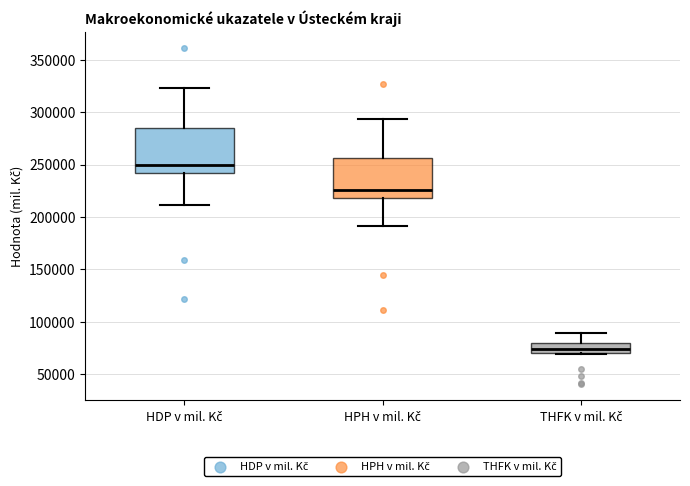

Where is the lower edge of the box for THFK v mil. Kč on the y-axis? The values are not printed on the chart, so give them approximately, as read against the axis.

70000